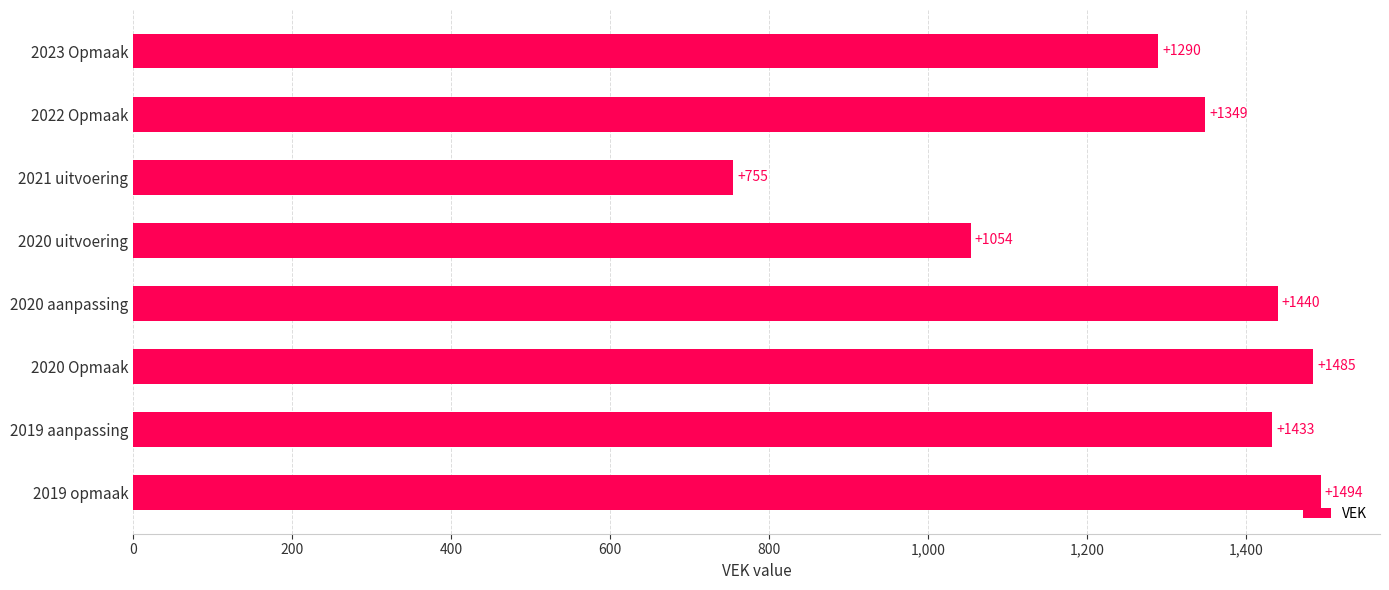

Rank the categories by value from lowest to highest.

2021 uitvoering, 2020 uitvoering, 2023 Opmaak, 2022 Opmaak, 2019 aanpassing, 2020 aanpassing, 2020 Opmaak, 2019 opmaak